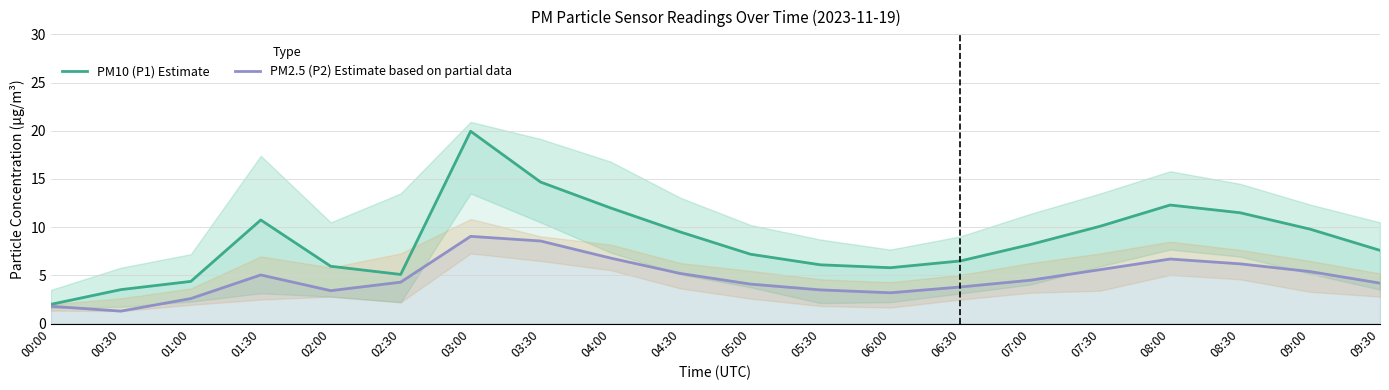

Which series has the largest total across all categories?

PM10 (P1) Estimate